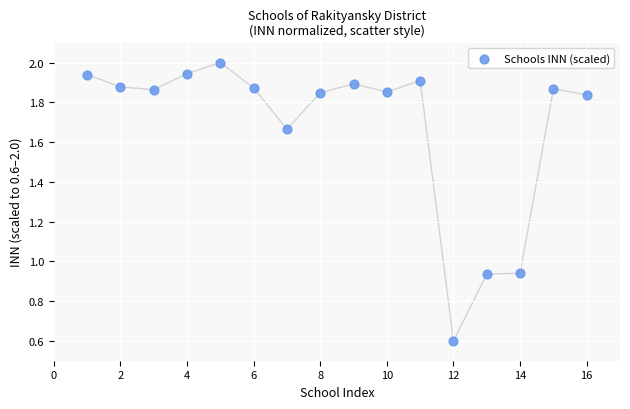

What is the range of Y values (max minus min)?

1.4